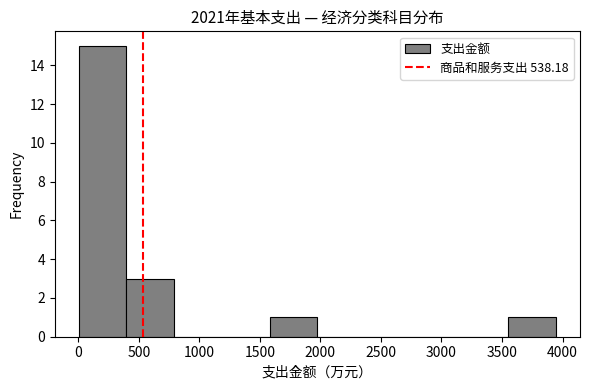

Reading left to right, transcribe this chart: for each bar, give the range it covers on the x-axis and its height. Neither the bar edges nor the heights are printed on the chart, so give them approximately, as read against the axes.

0 to 400: 15
400 to 800: 3
800 to 1200: 0
1200 to 1600: 0
1600 to 2000: 1
2000 to 2350: 0
2350 to 2750: 0
2750 to 3150: 0
3150 to 3550: 0
3550 to 3950: 1